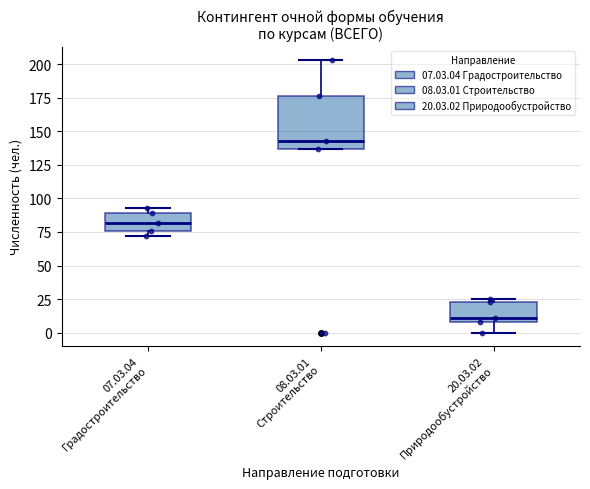

Reading left to right, read every box against the y-axis: the position of its median line, the range the box covers, and the ends of its whiskers. The values are not printed on the chart, so give them approximately, as read against the axis.

07.03.04 Градостроительство: median 80, box 75 to 90, whiskers 70 to 95
08.03.01 Строительство: median 145, box 135 to 175, whiskers 135 to 205
20.03.02 Природообустройство: median 10 (just above the box's lower edge), box 10 to 25, whiskers 0 to 25 (just above the box's upper edge)